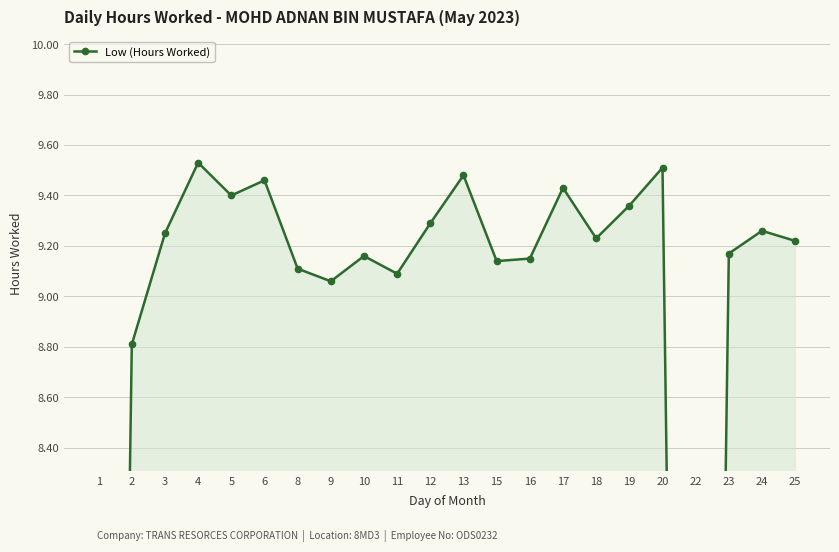

Reading left to right, transcribe all the data shown in this chart.

1=0.0	2=8.8	3=9.2	4=9.5	5=9.4	6=9.5	8=9.1	9=9.1	10=9.2	11=9.1	12=9.3	13=9.5	15=9.1	16=9.2	17=9.4	18=9.2	19=9.4	20=9.5	22=0.0	23=9.2	24=9.3	25=9.2